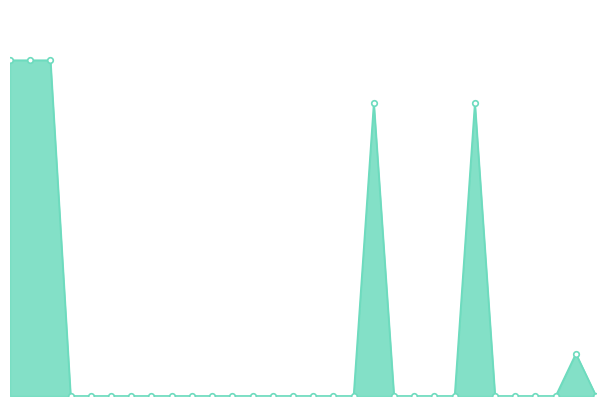

What is the value of the 19th point from the left?

12670